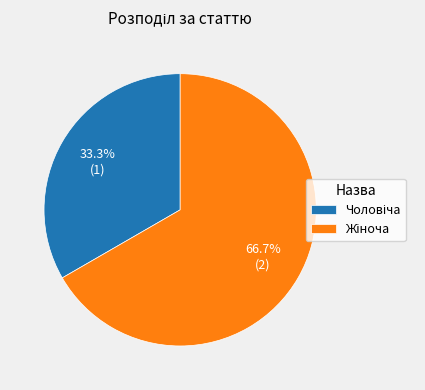

Does any single category account for the majority?

Yes